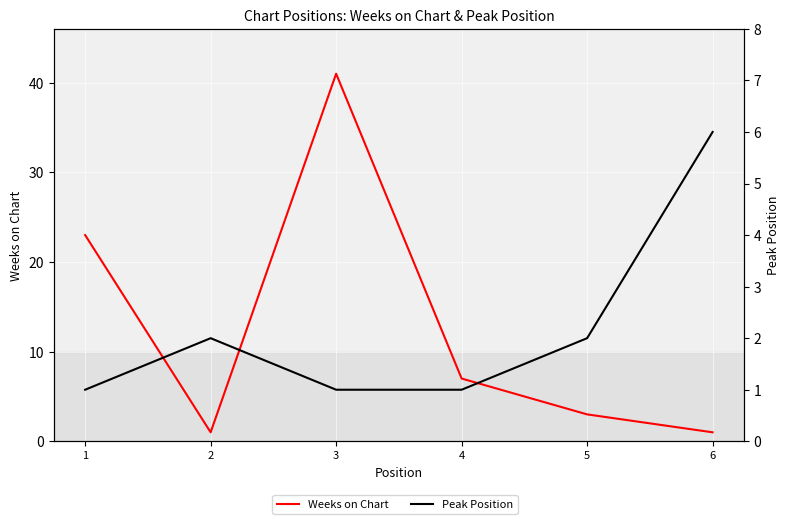

Which label corresponds to the smallest value in the chart?

2